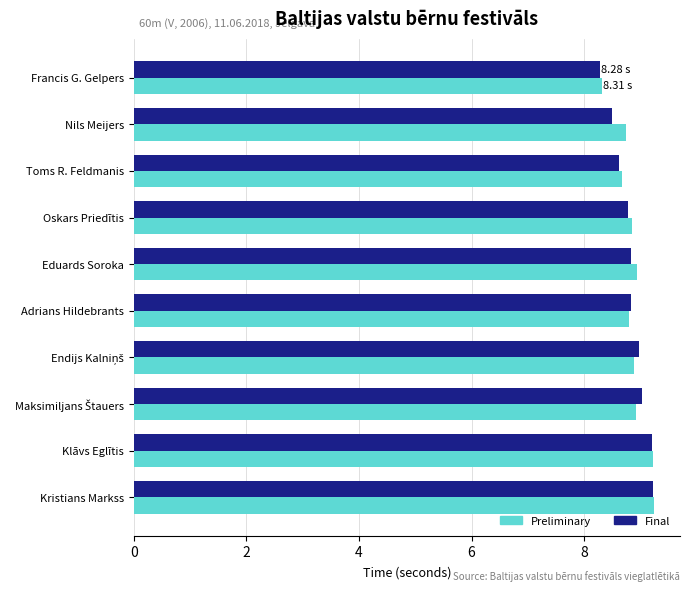

At which label does Preliminary reach its minimum?

Francis G. Gelpers